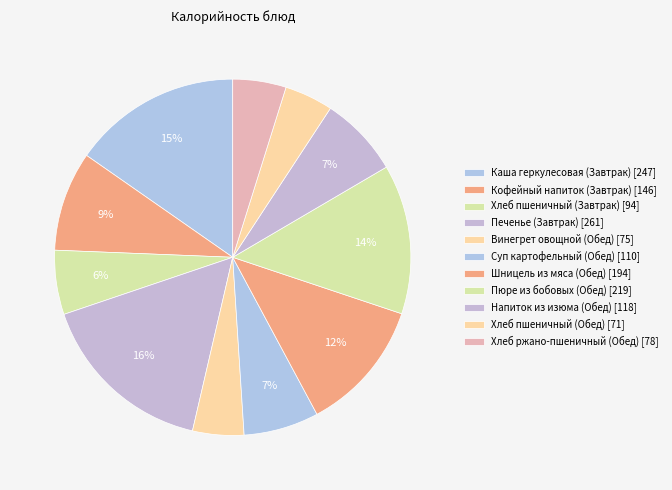

Do Кофейный напиток (Завтрак) and Шницель из мяса (Обед) together represent more than half of the pie?

No